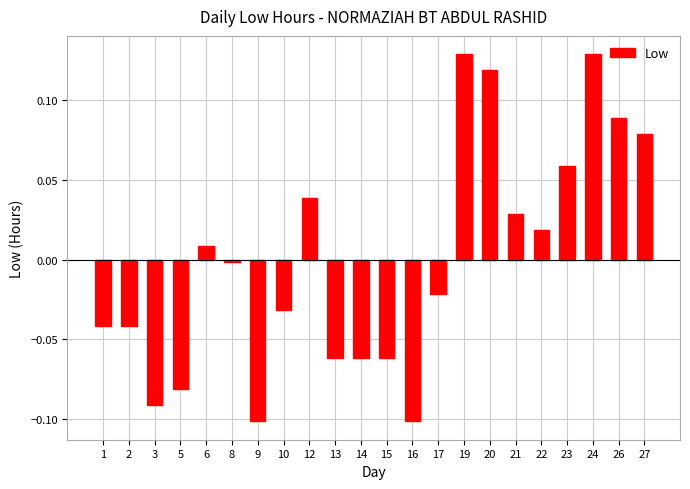

Which has a higher value, 27 or 17?

27